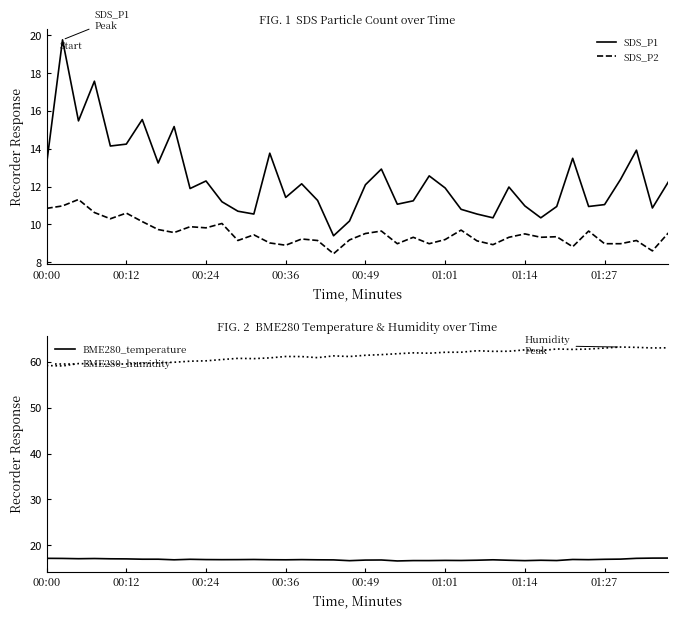

How many values in the BME280_humidity series exceed 61?

24